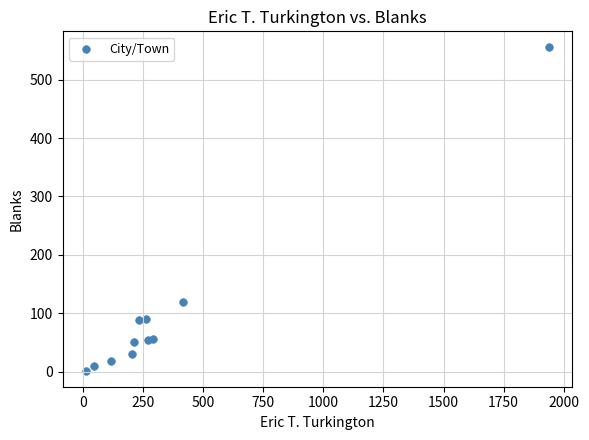

What Y value in the scatter plot is closest to 278?

120